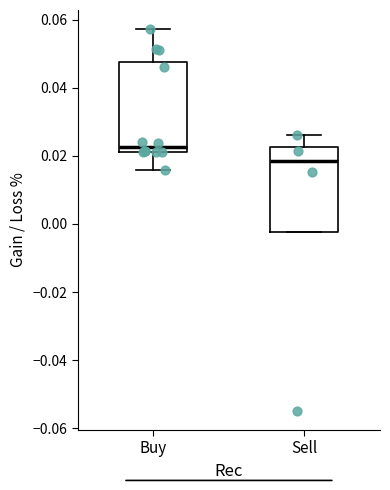

Where does the lower whisker of the box for Buy end on the y-axis? The values are not printed on the chart, so give them approximately, as read against the axis.

0.016